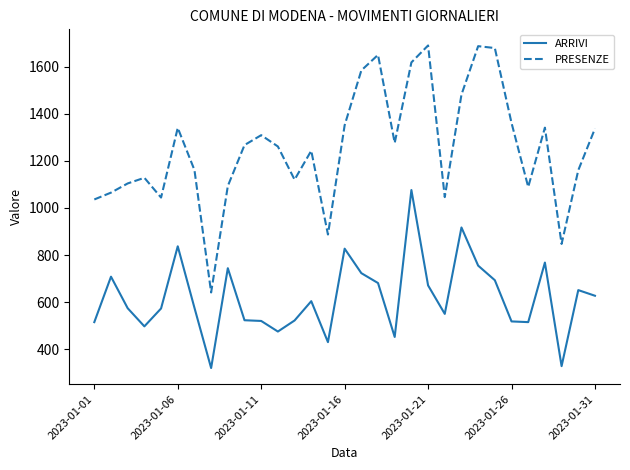

Does the chart display data point markers on the line(s)?

No